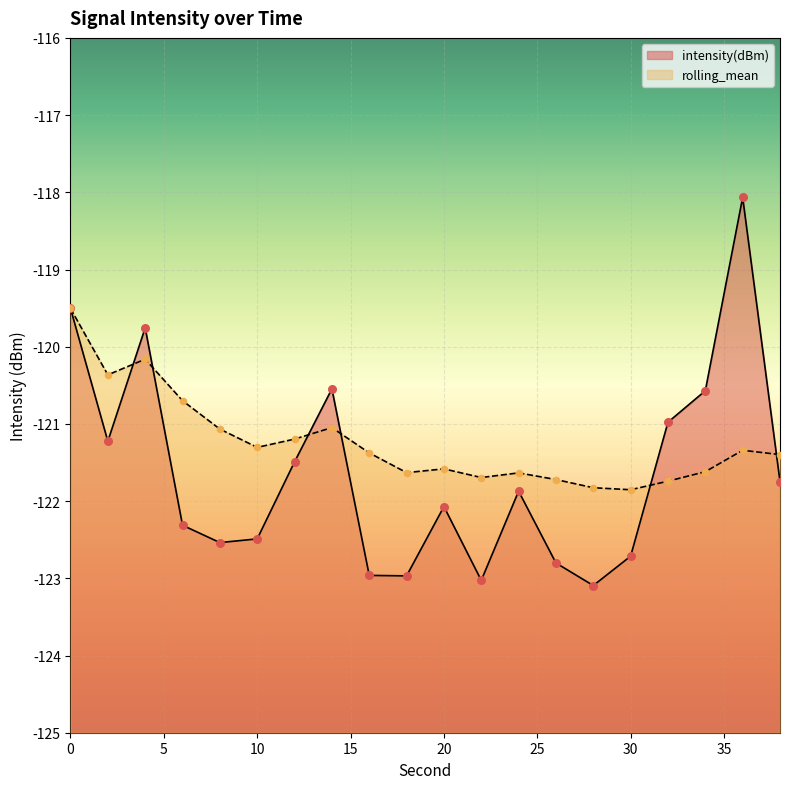

Which series has the largest total across all categories?

rolling_mean